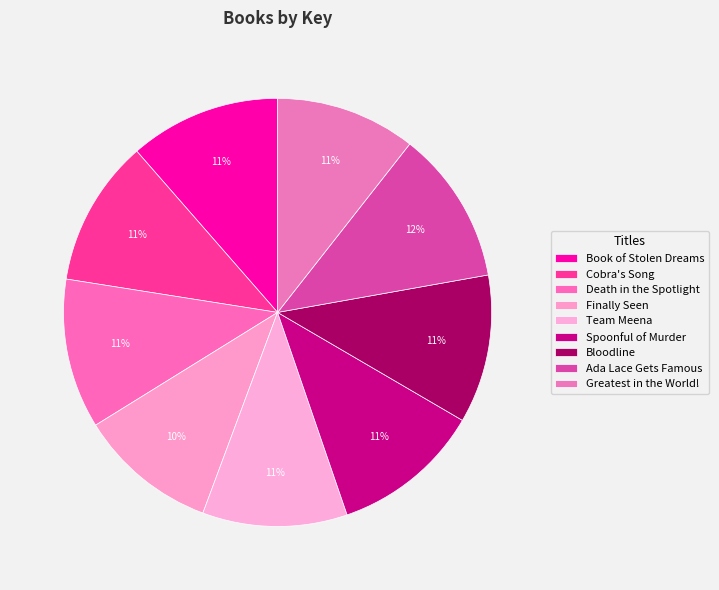

True or false: Book of Stolen Dreams accounts for 11% of the total.

True